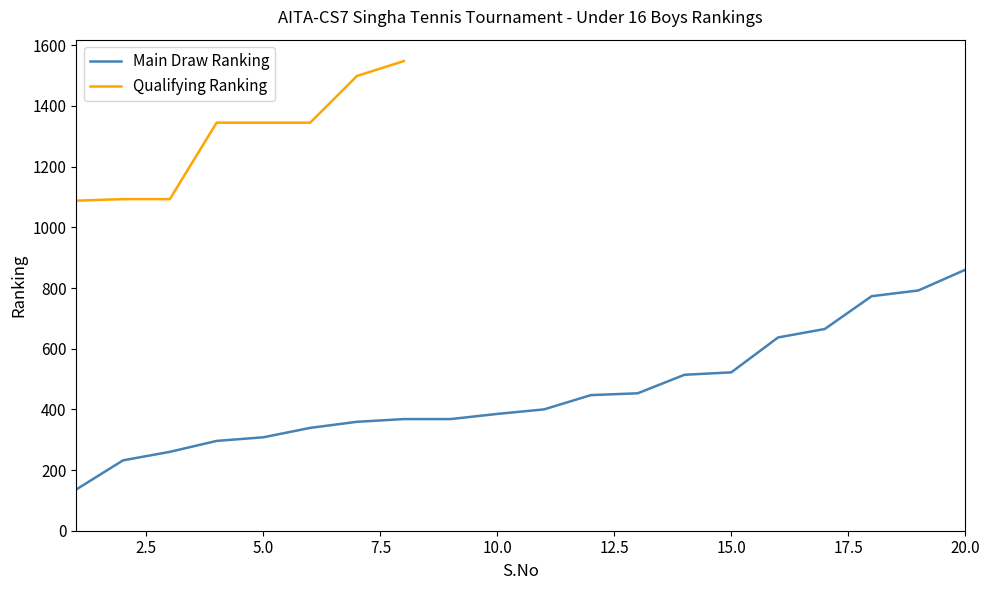

How many data points does each series have?

20